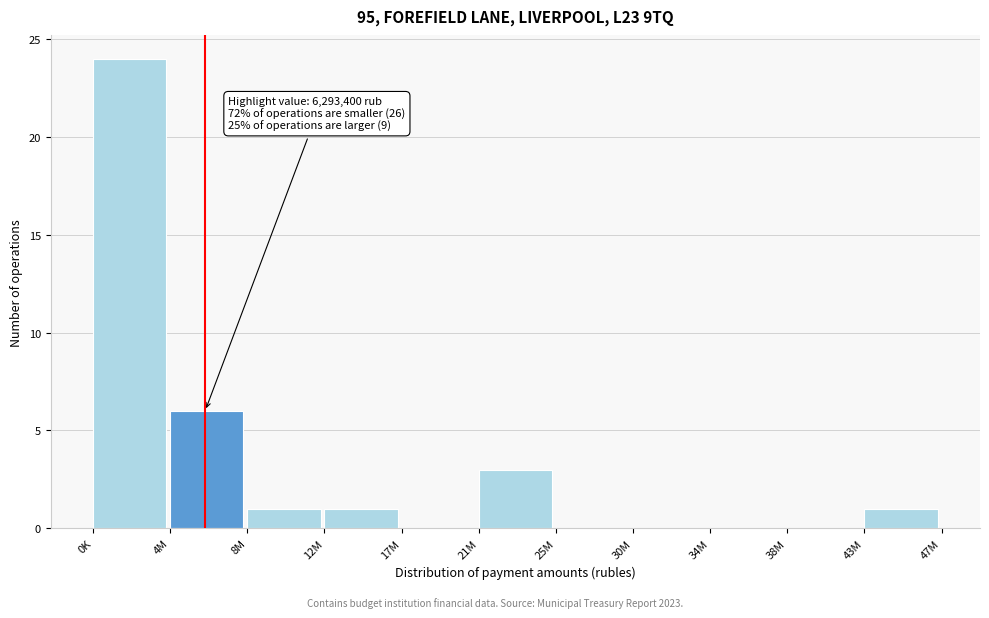

Reading left to right, list all the values displayed in this chart.

0K=24	4M=6	8M=1	12M=1	17M=0	21M=3	25M=0	30M=0	34M=0	38M=0	43M=1